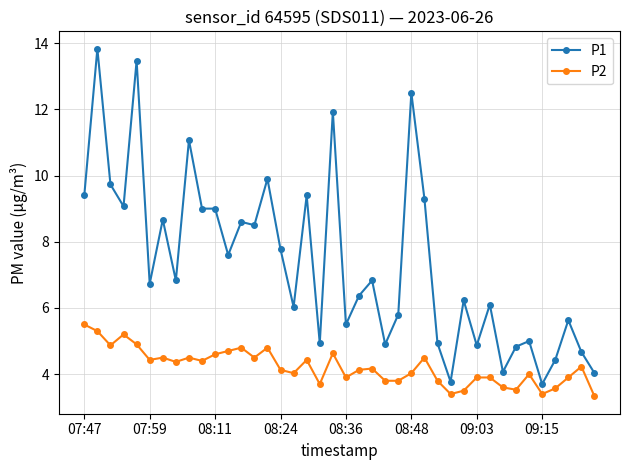

List the series in order of their peak value, lowest first.

P2, P1